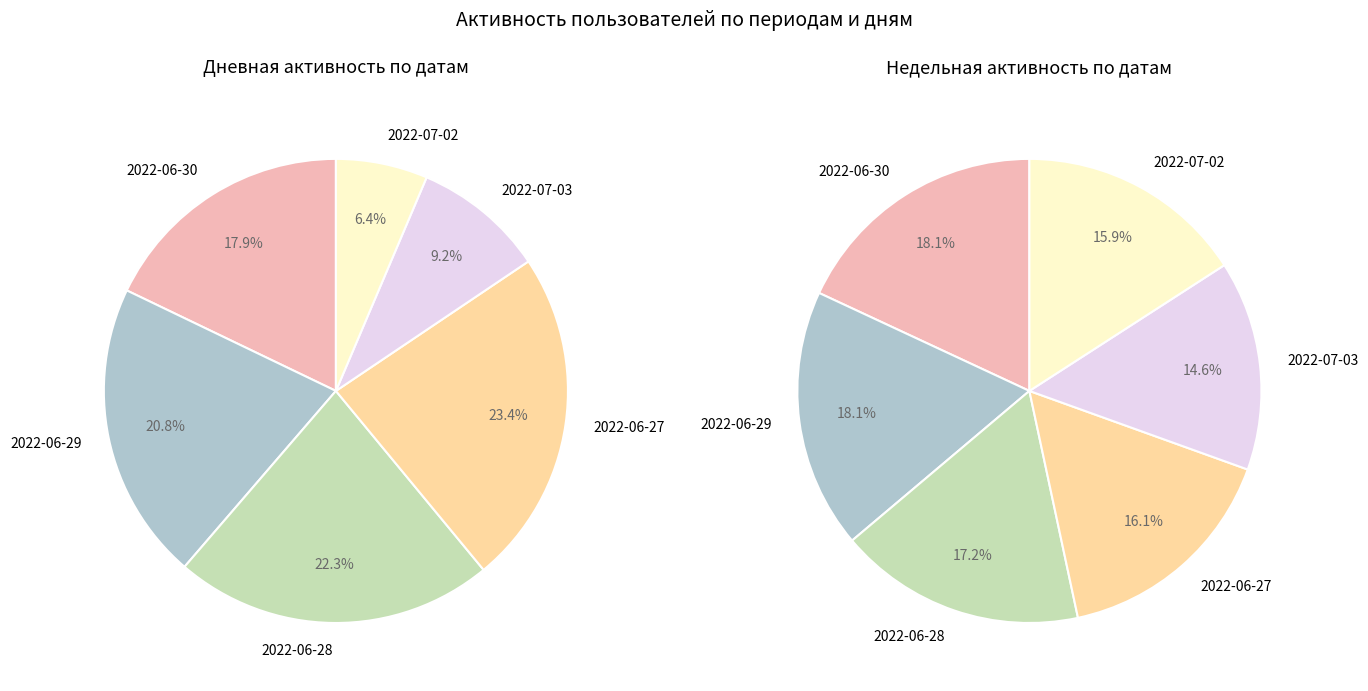

What is the spread (max minus min) of values at 2022-06-28?

384